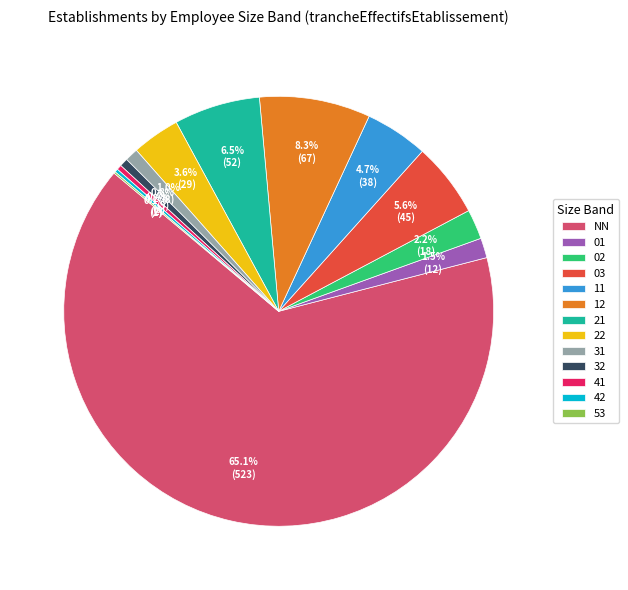

Combined, what portion of the pie is 03 and 22?

9.2%